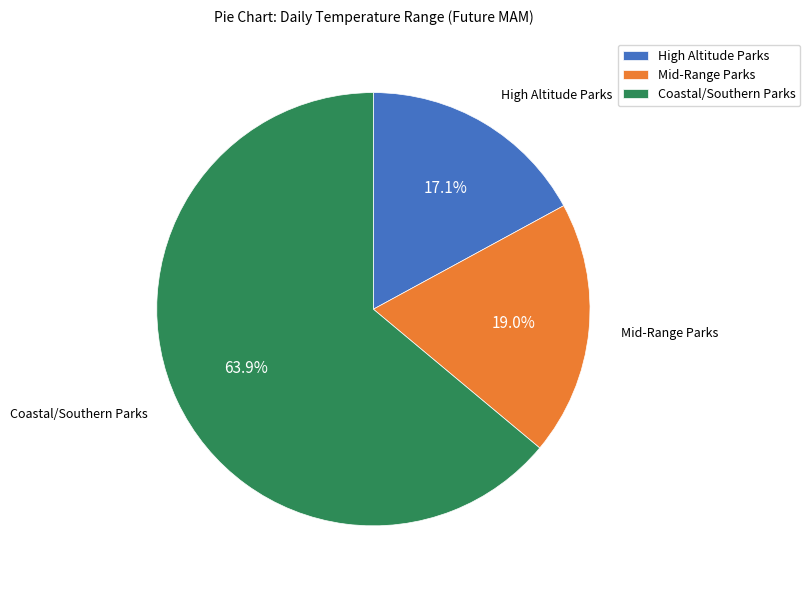

What percentage is NOT represented by Mid-Range Parks?

81.0%